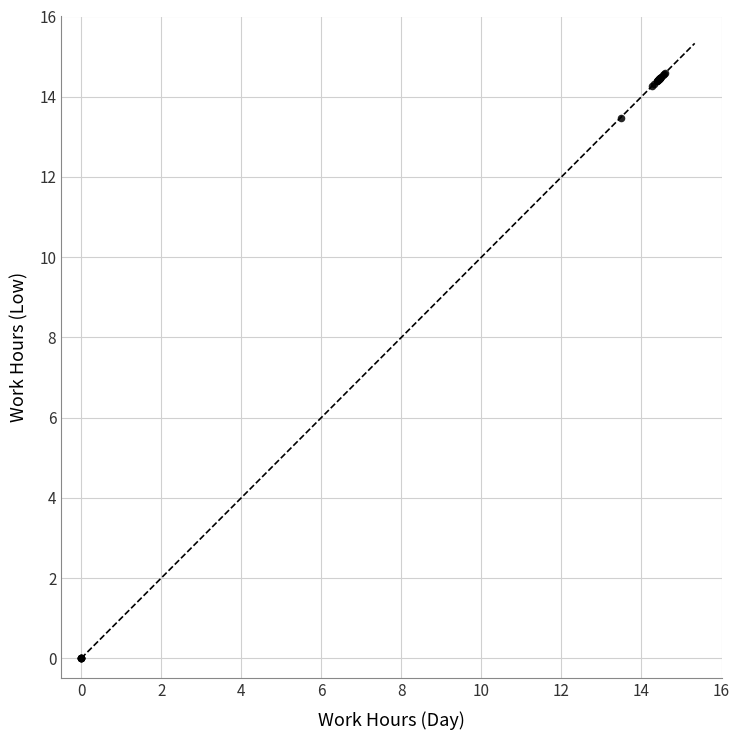

What Y value in the scatter plot is closest to 7?

13.5